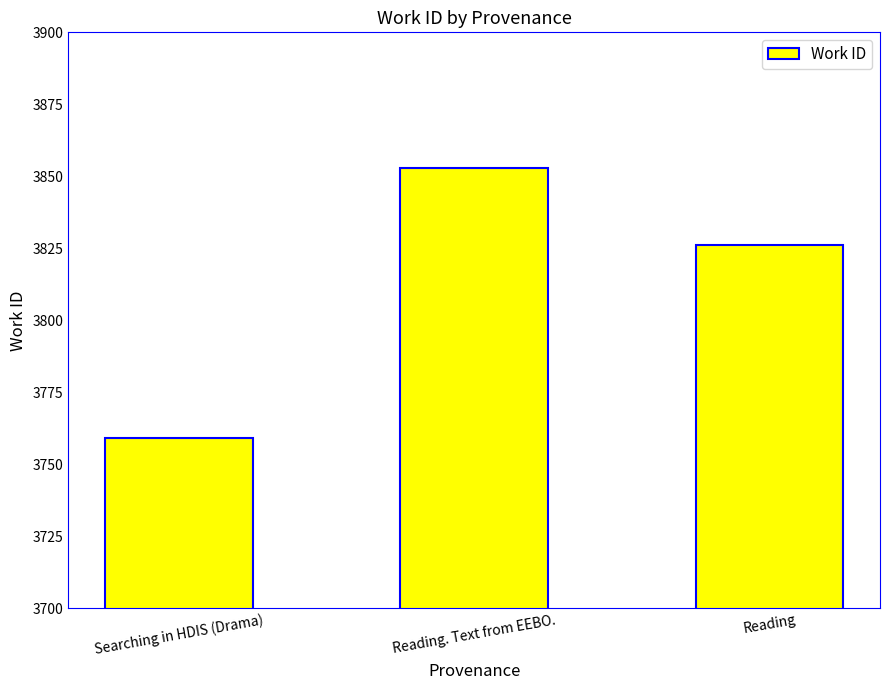

List the labels in order of value, largest first.

Reading. Text from EEBO., Reading, Searching in HDIS (Drama)